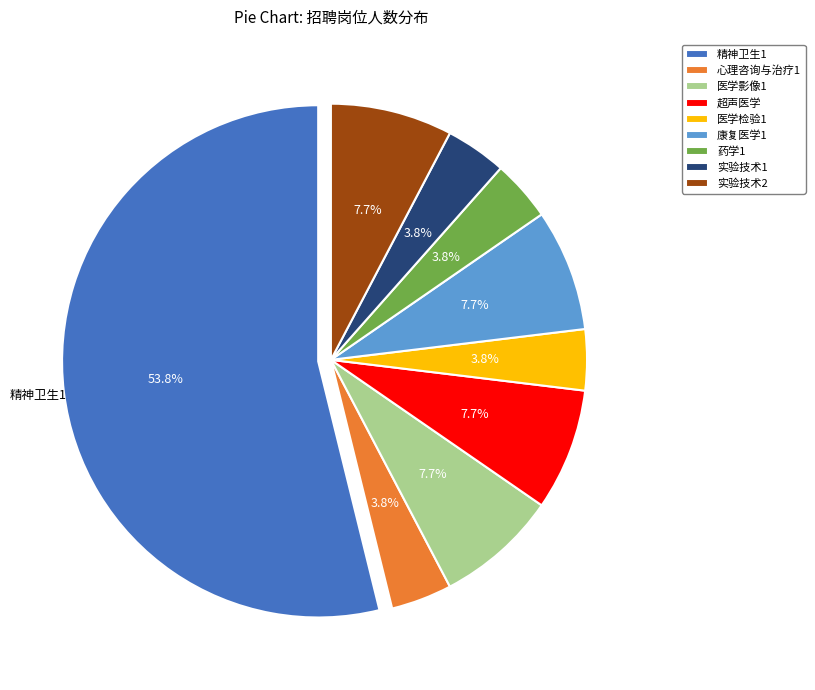

Which category accounts for the majority?

精神卫生1